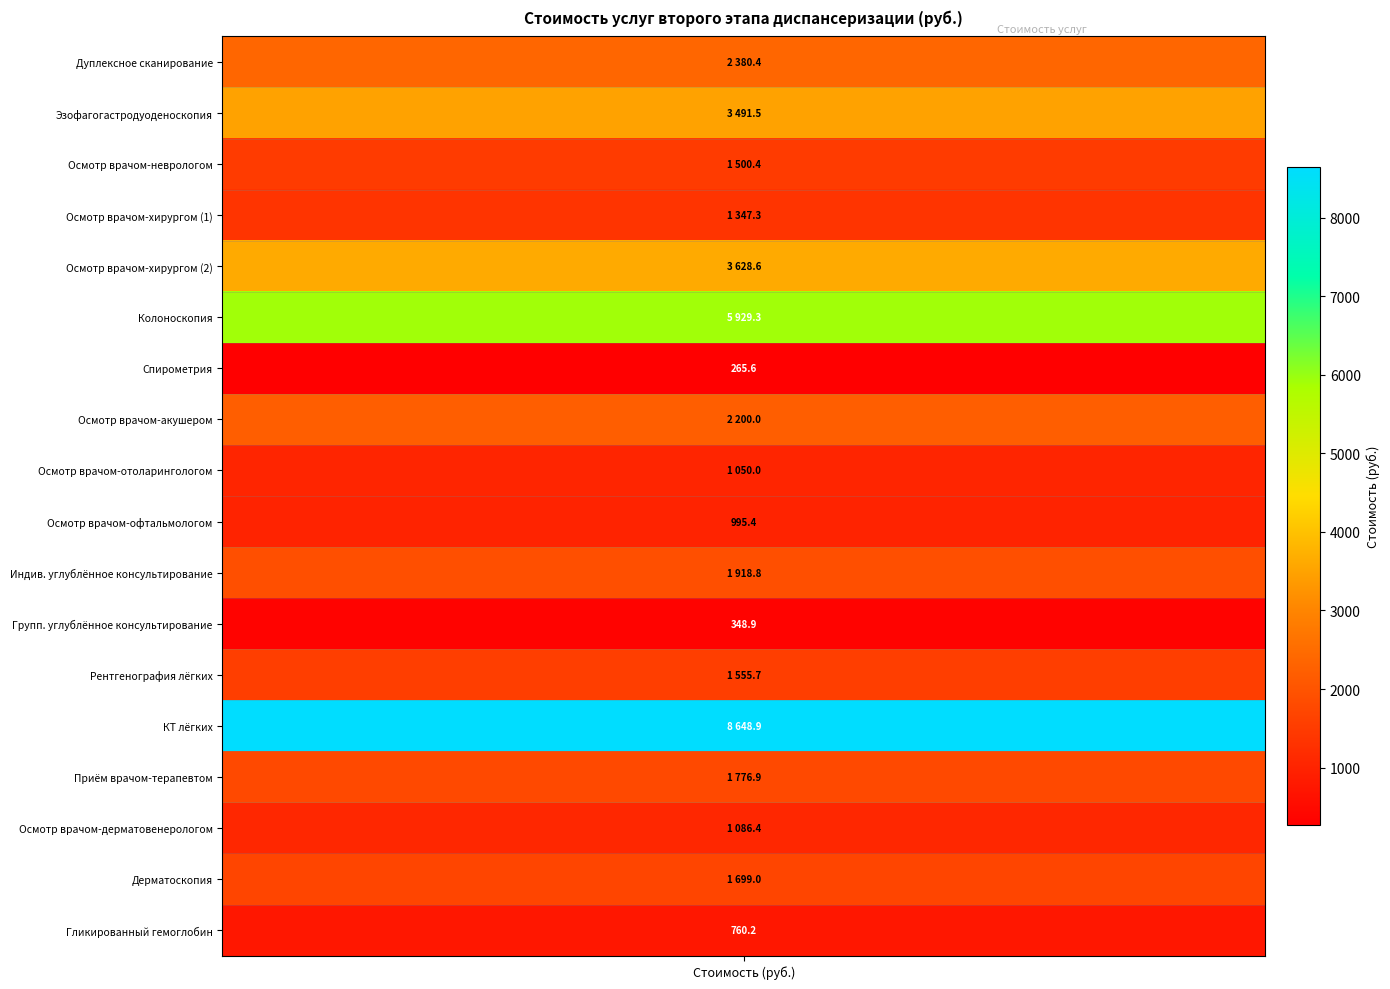

What is the difference between the maximum and minimum values?

8383.3